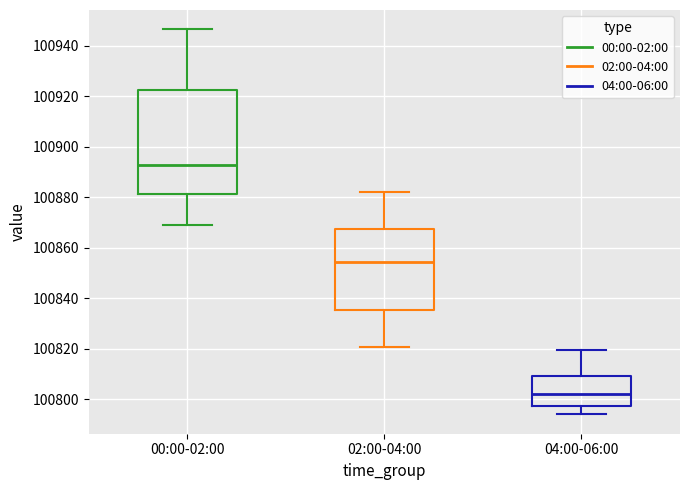

Reading left to right, read every box against the y-axis: the position of its median line, the range the box covers, and the ends of its whiskers. The values are not printed on the chart, so give them approximately, as read against the axis.

00:00-02:00: median 100892, box 100882 to 100922, whiskers 100868 to 100946
02:00-04:00: median 100854, box 100836 to 100868, whiskers 100820 to 100882
04:00-06:00: median 100802, box 100798 to 100810, whiskers 100794 to 100820